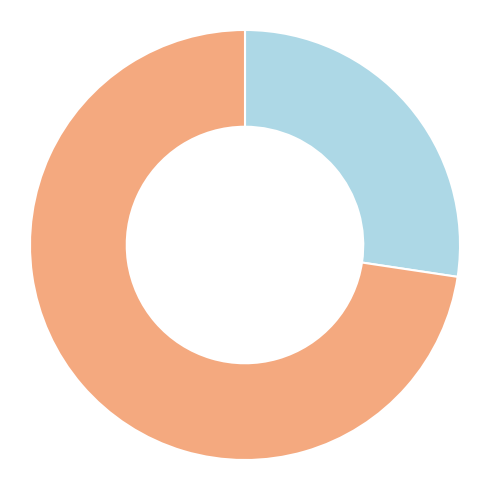

Is there a majority slice in this chart?

Yes